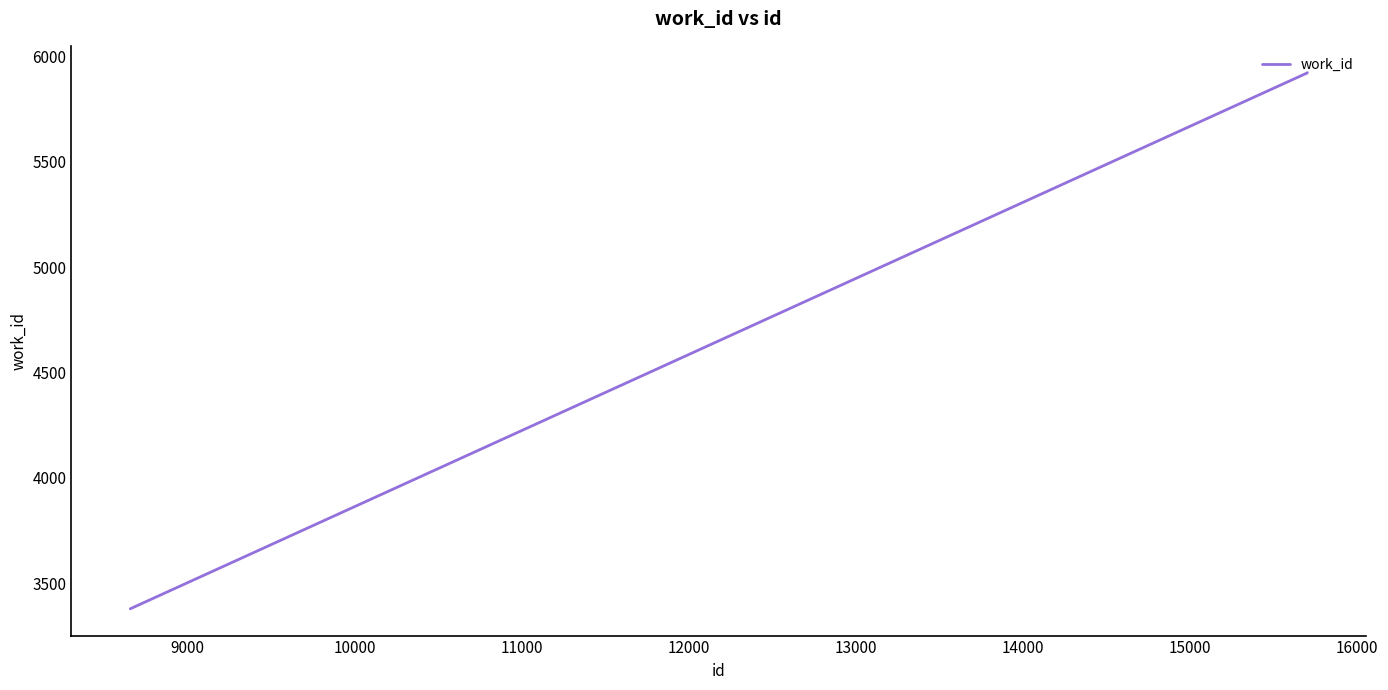

What is the difference between the maximum and minimum values?

2544